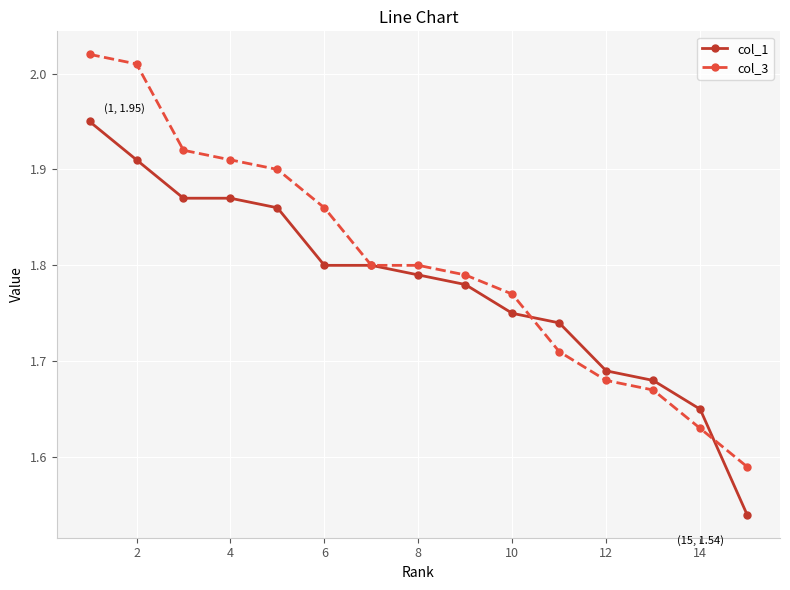

Count the col_1 values in the range 1 to 2.

15